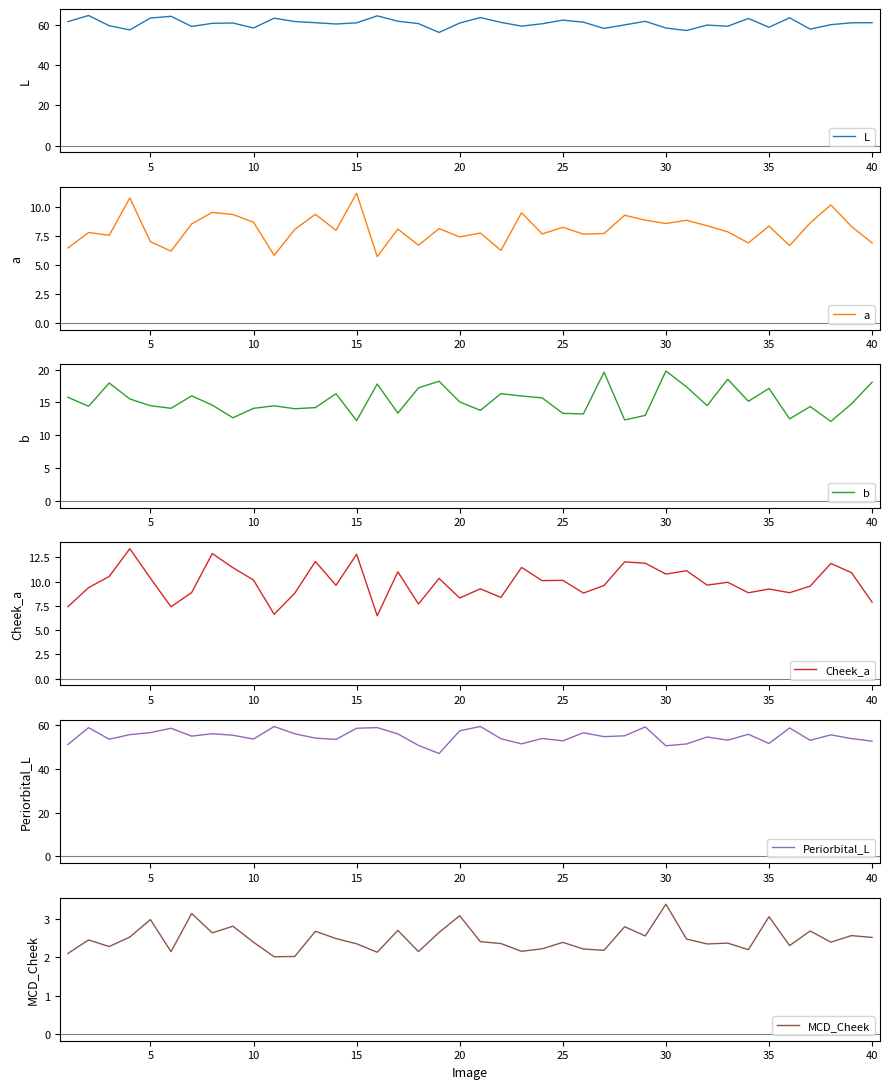

True or false: Periorbital_L and b intersect in this chart.

False